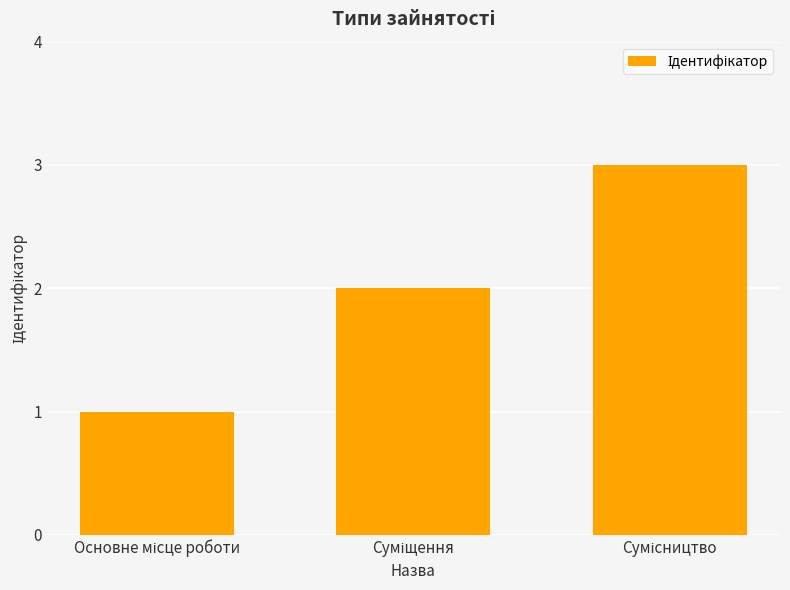

What is the sum of all values?

6